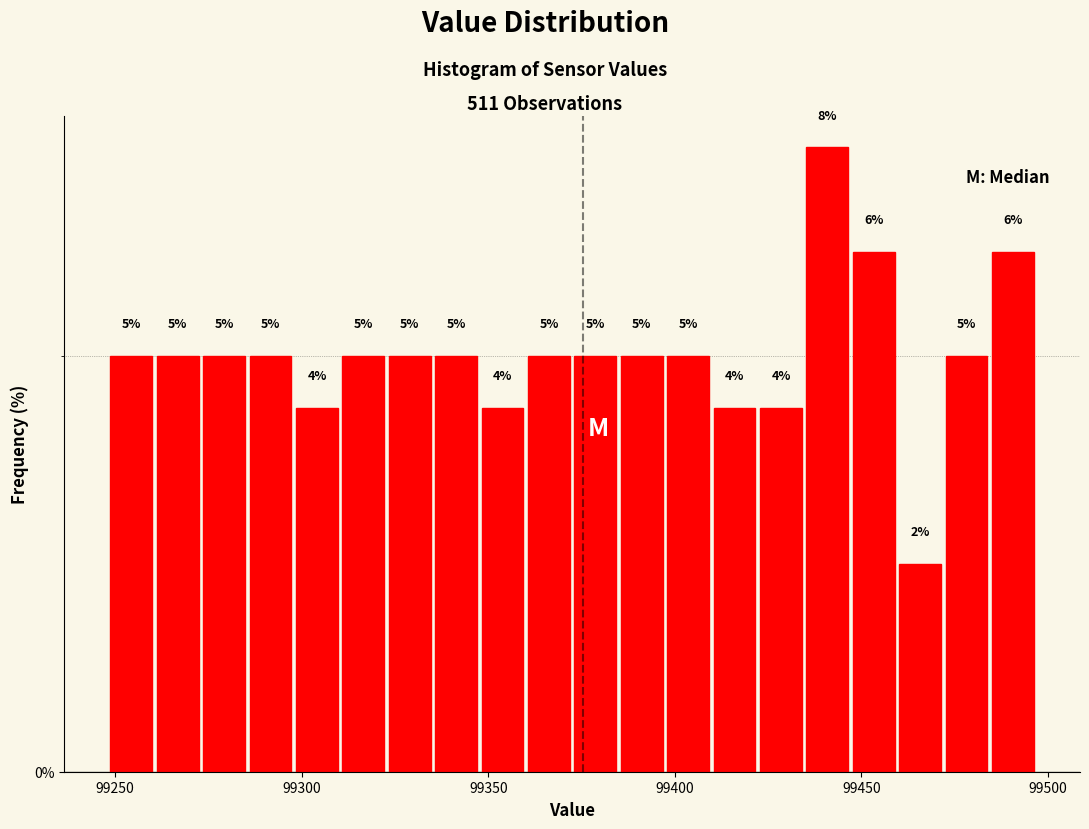

Around what value on the x-axis is the tallest bar? Give the approximate position of its centre, as read against the axis.

99440